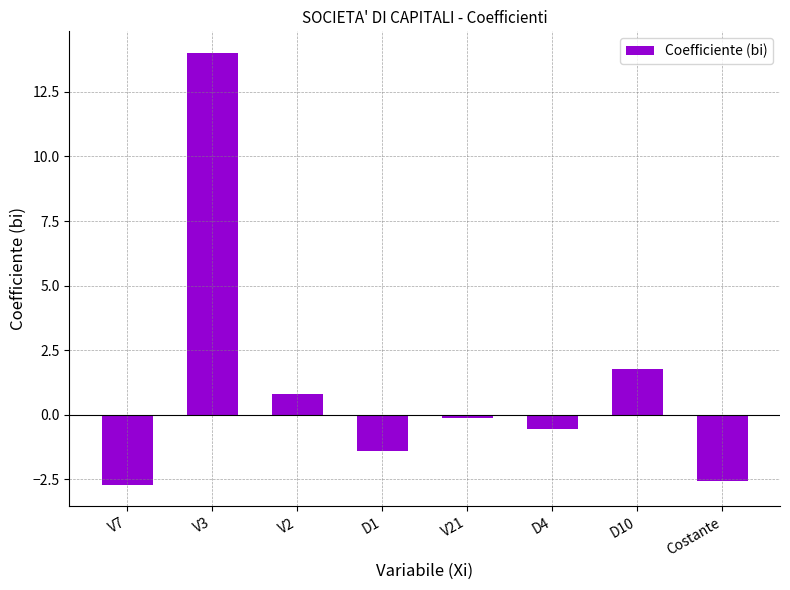

Reading left to right, extract all data points from this chart.

-2.7	14.0	0.8	-1.4	-0.1	-0.6	1.8	-2.6